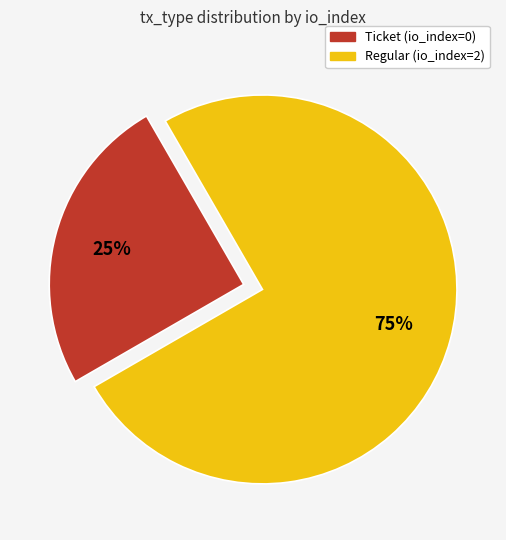

Is it true that Ticket (io_index=0) is 25% of the pie?

True